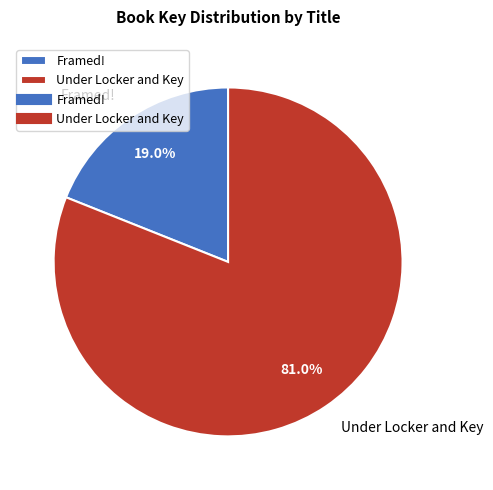

Is it true that Under Locker and Key is 68% of the pie?

False